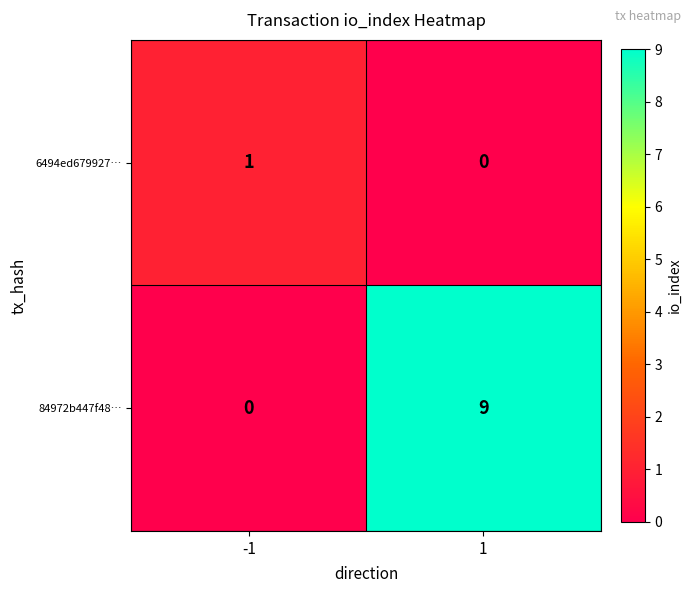

Between -1 and 1, which series saw the biggest shift?

84972b447f48…